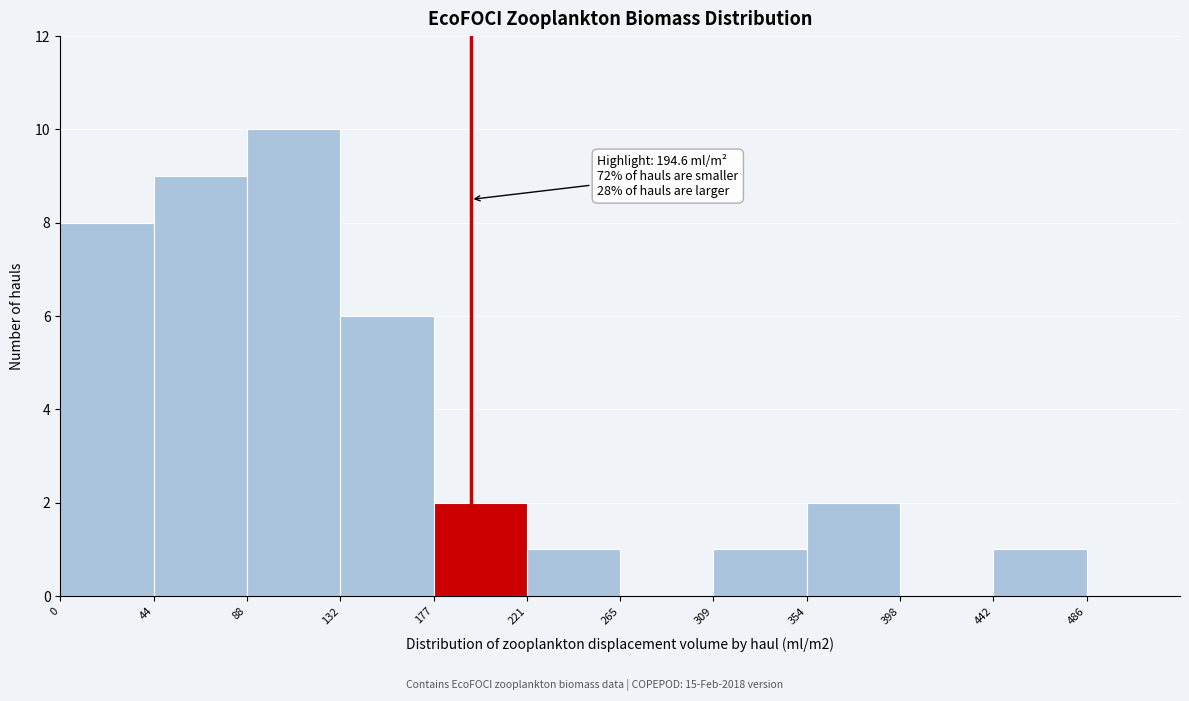

Which range on the x-axis has the tallest bar?

90 to 135